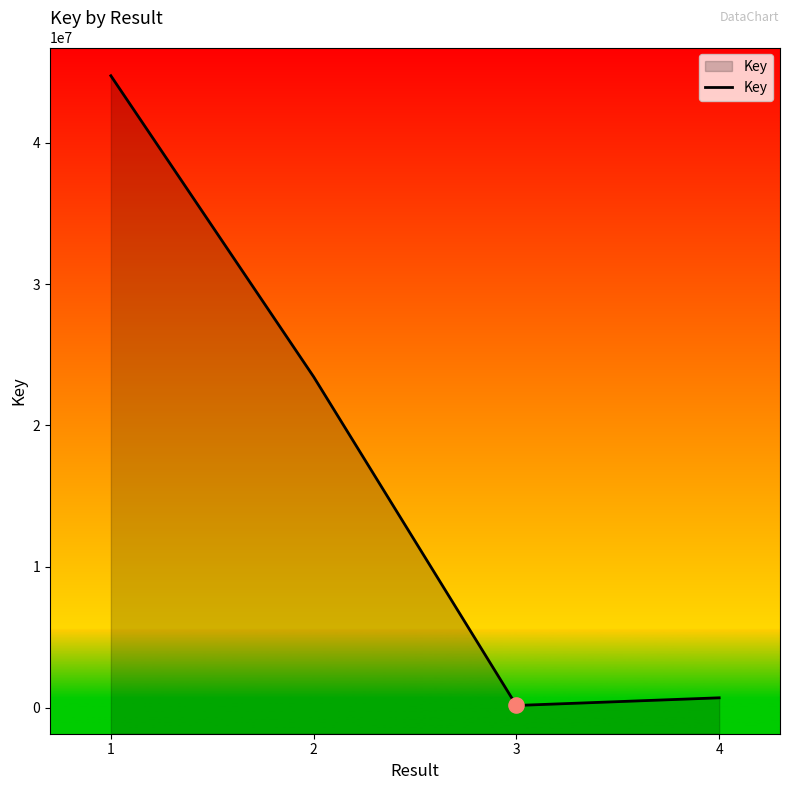

Which has a higher value, 4 or 1?

1